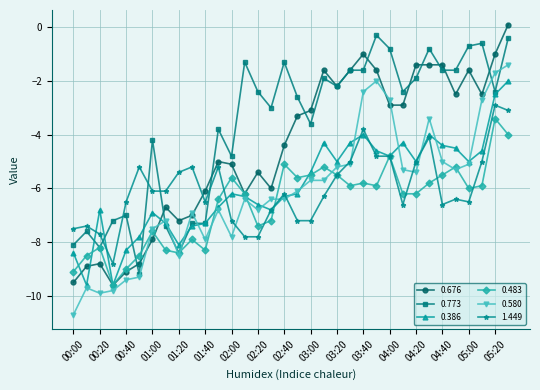

True or false: 0.773 has more than 0 interior local peaks.

True